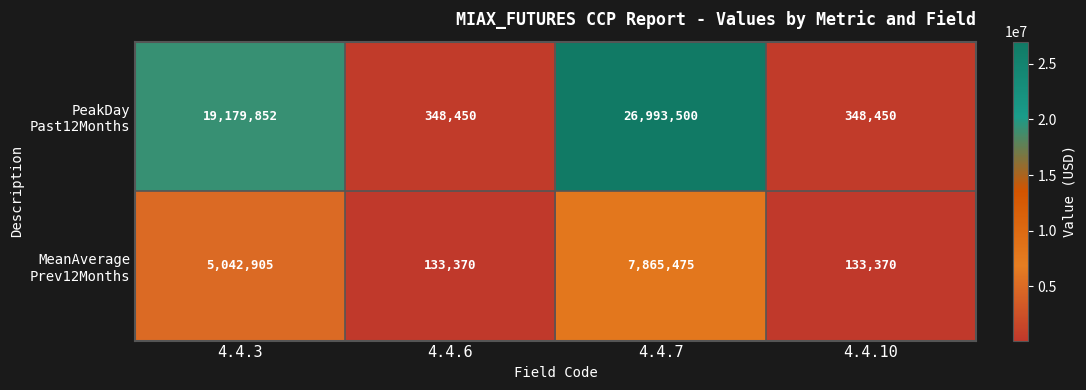

What is the minimum value shown in the chart?

133370